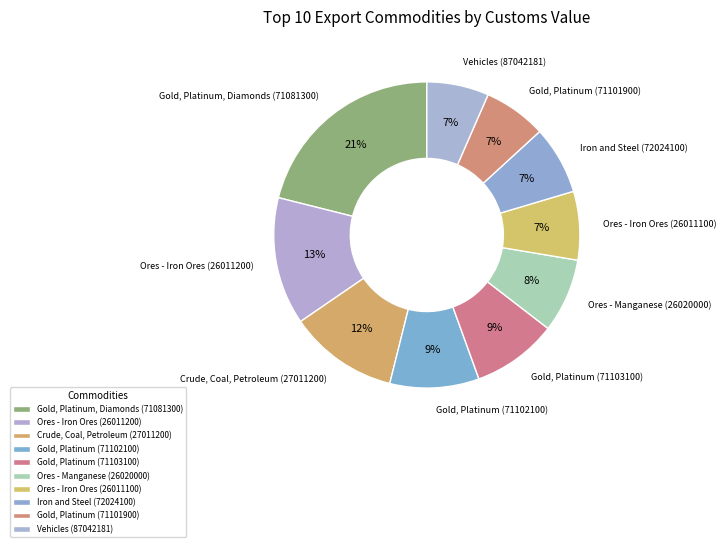

To the nearest percent, what portion does Crude, Coal, Petroleum (27011200) represent?

12%